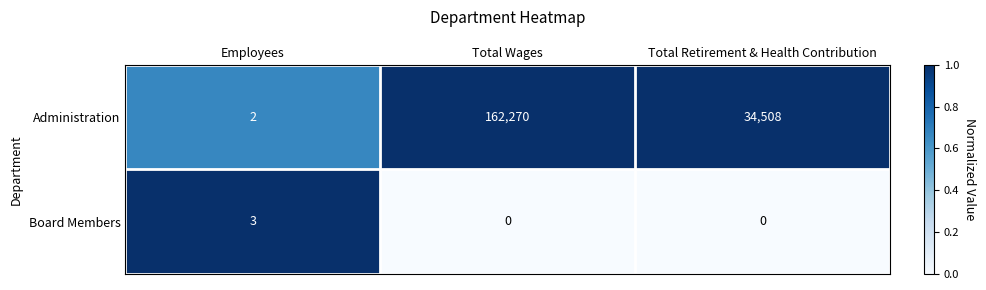

Which series has the largest range (max minus min)?

Administration